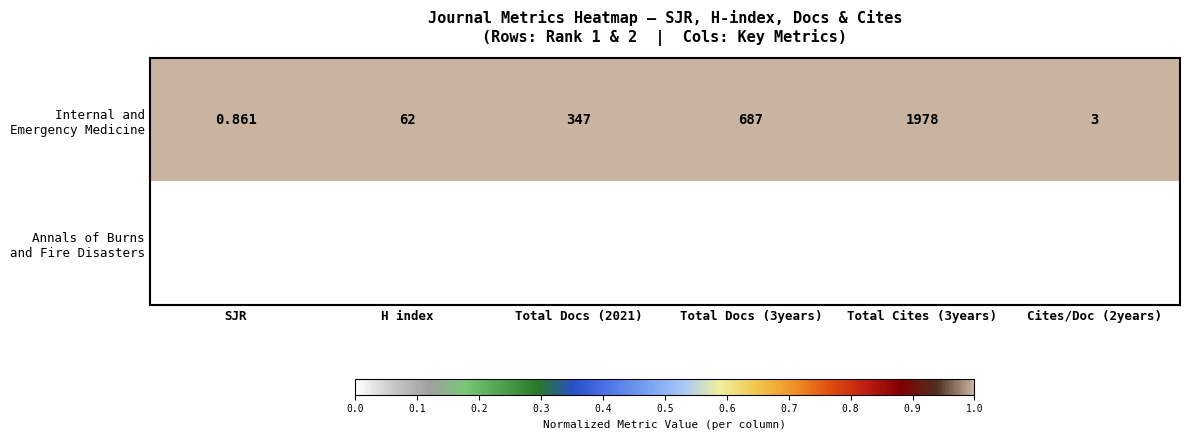

How many categories are shown in the chart?

6